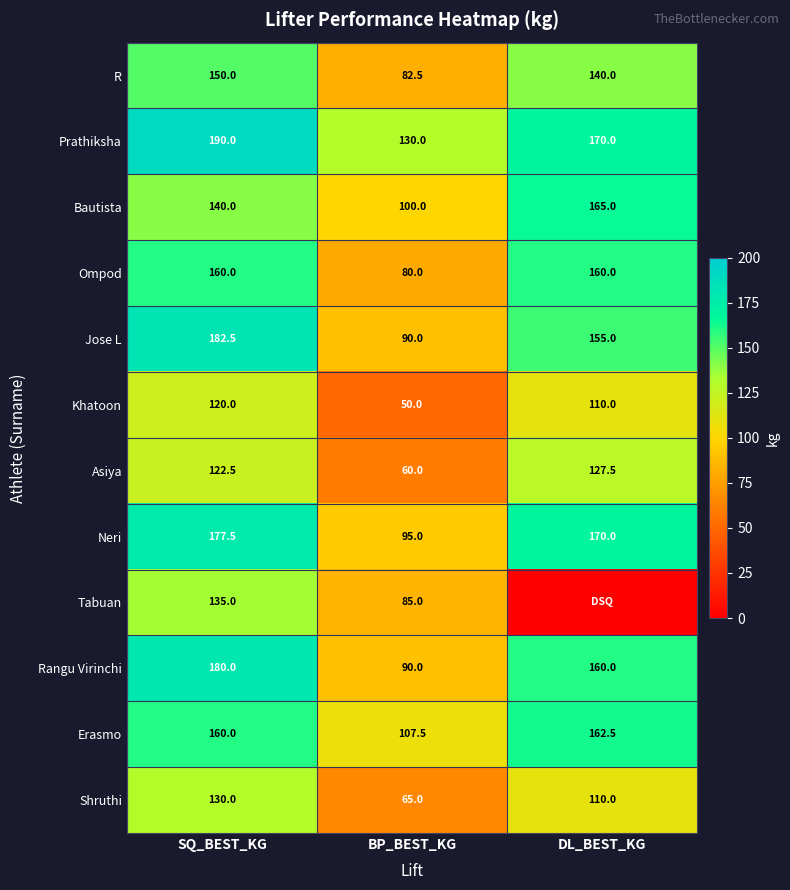

At which category is the sum across all series the highest?

SQ_BEST_KG